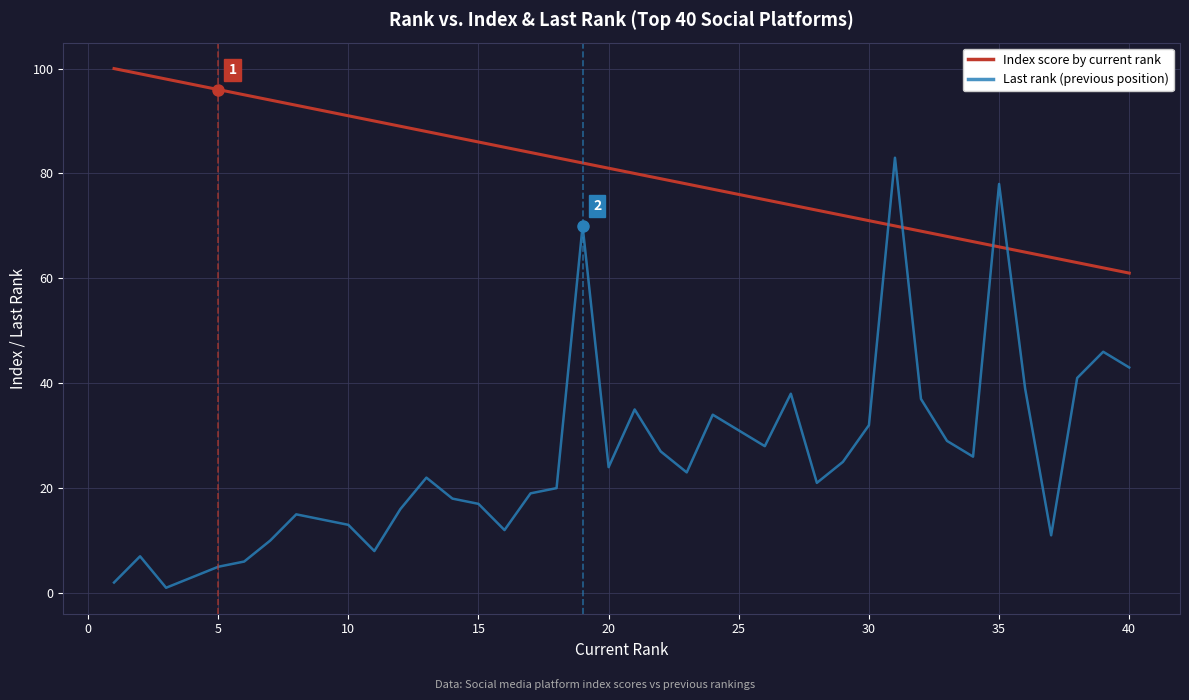

True or false: Last rank (previous position) and Index score by current rank cross at least once.

True